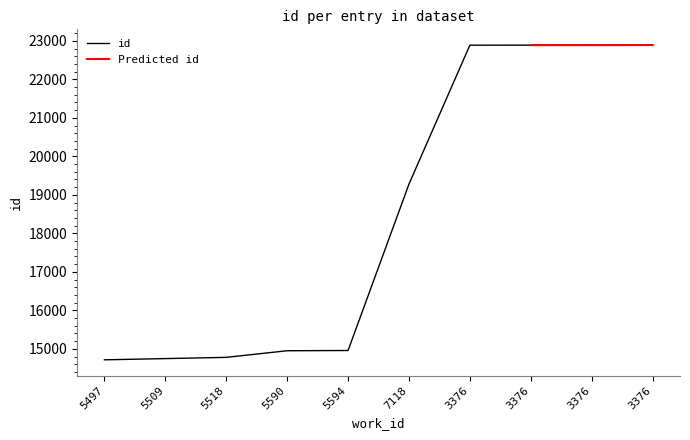

What is the value of the 9th point from the left?

22888